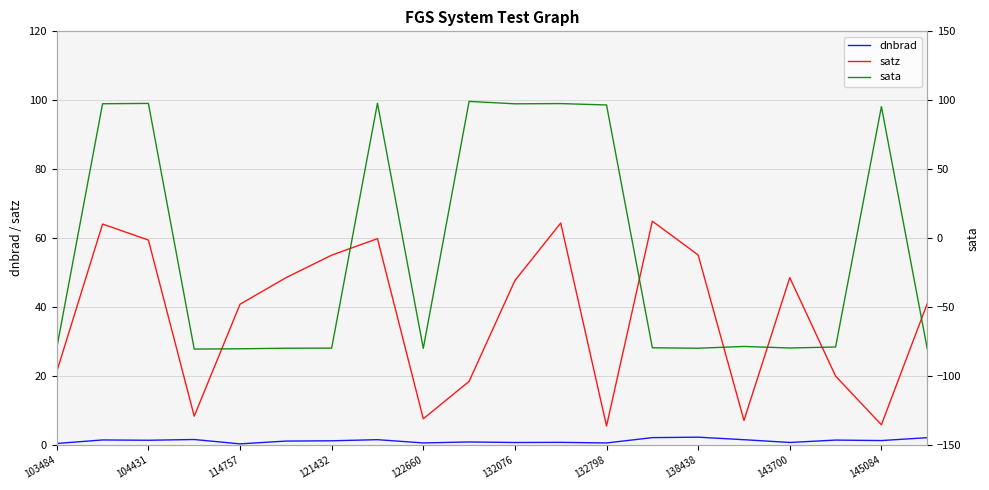

How many interior local peaks does the sata series have?

6